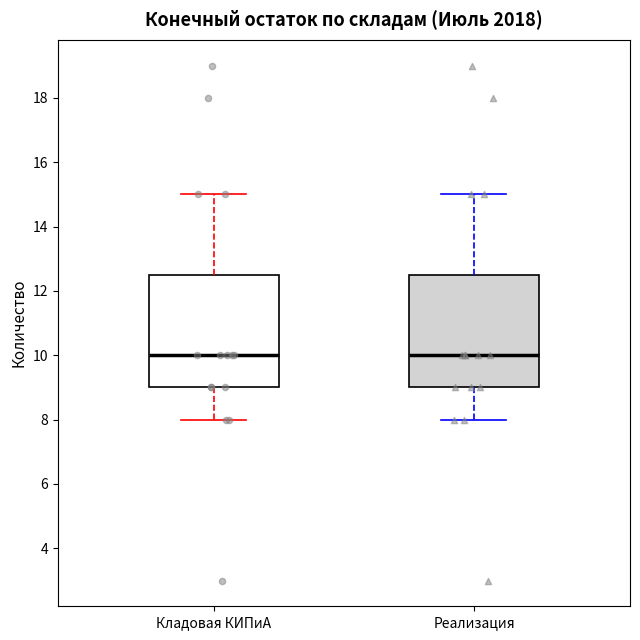

Reading left to right, read every box against the y-axis: the position of its median line, the range the box covers, and the ends of its whiskers. The values are not printed on the chart, so give them approximately, as read against the axis.

Кладовая КИПиА: median 10.0, box 9.0 to 12.6, whiskers 8.0 to 15.0
Реализация: median 10.0, box 9.0 to 12.6, whiskers 8.0 to 15.0